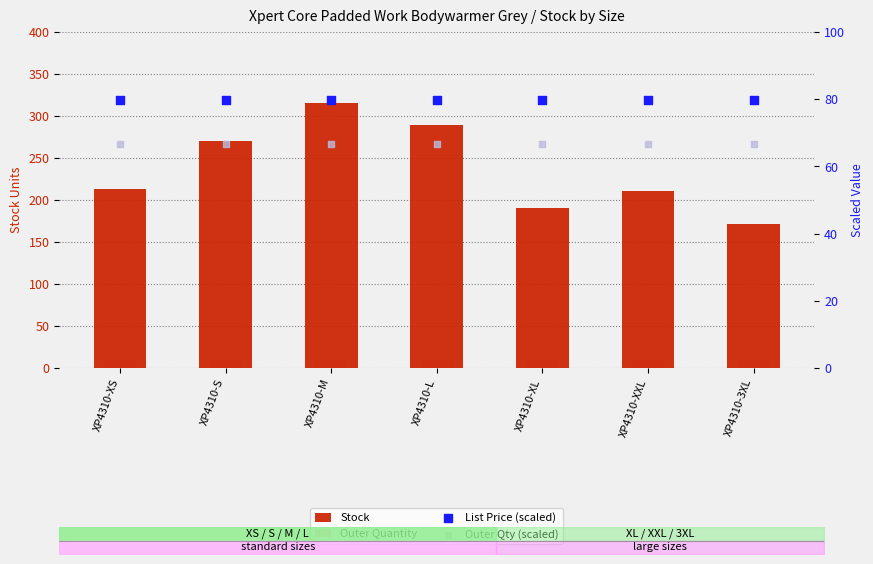

Which series reaches the minimum Y coordinate?

Outer Quantity